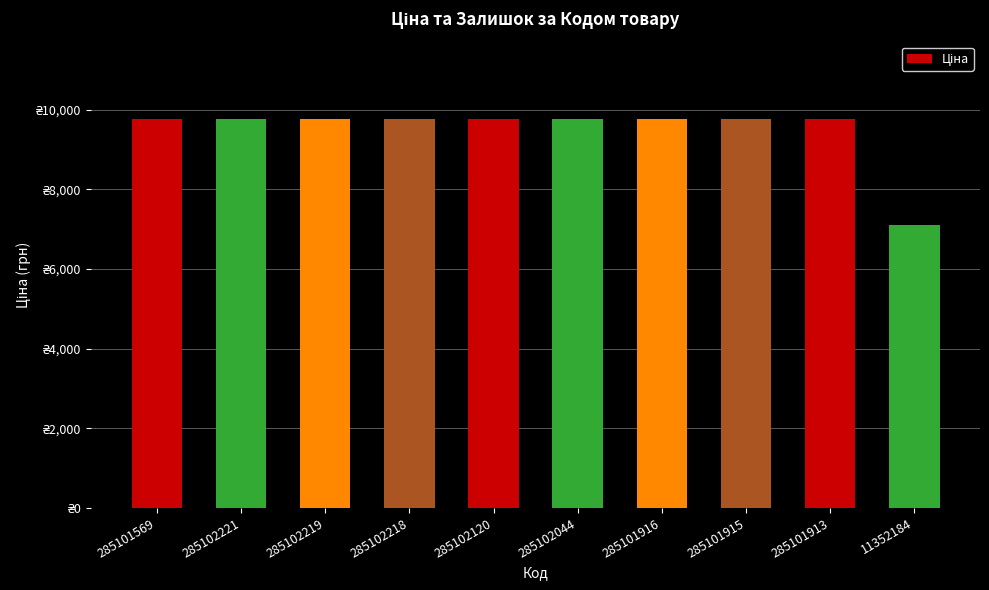

Does the chart contain any negative values?

No